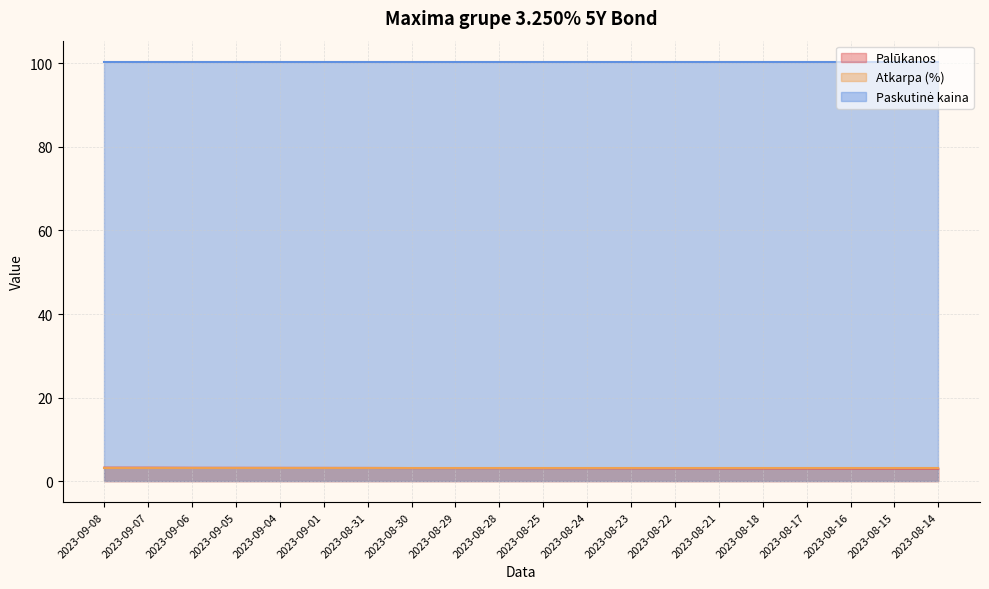

True or false: Paskutinė kaina and Atkarpa (%) cross at least once.

False